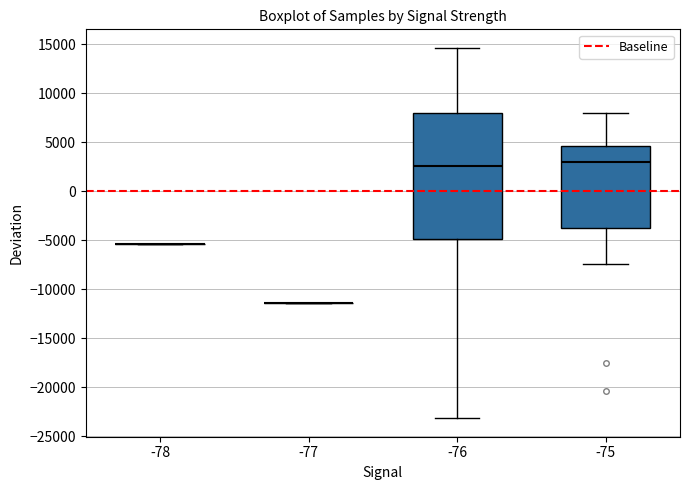

Reading left to right, read every box against the y-axis: the position of its median line, the range the box covers, and the ends of its whiskers. The values are not printed on the chart, so give them approximately, as read against the axis.

-78: box collapsed to a line at -5500, whiskers -5500 to -5500
-77: box collapsed to a line at -11500, whiskers -11500 to -11500
-76: median 2500, box -5000 to 8000, whiskers -23000 to 14500
-75: median 3000, box -3500 to 4500, whiskers -7500 to 8000